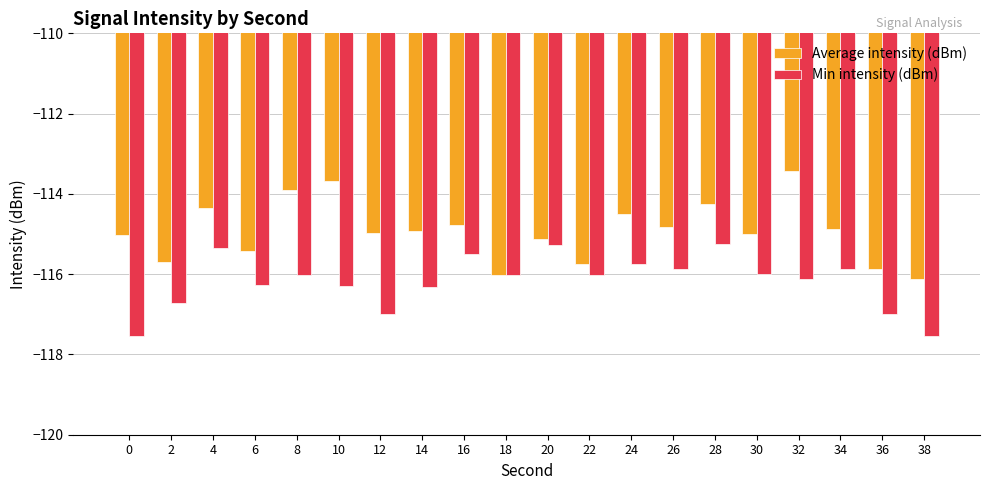

Reading right to left, what are all the values shown in this chart?

Average intensity (dBm): -116.1	-115.9	-114.9	-113.4	-115.0	-114.3	-114.8	-114.5	-115.8	-115.1	-116.0	-114.8	-114.9	-115.0	-113.7	-113.9	-115.4	-114.4	-115.7	-115.0
Min intensity (dBm): -117.5	-117.0	-115.9	-116.1	-116.0	-115.3	-115.9	-115.8	-116.0	-115.3	-116.0	-115.5	-116.3	-117.0	-116.3	-116.0	-116.3	-115.3	-116.7	-117.5